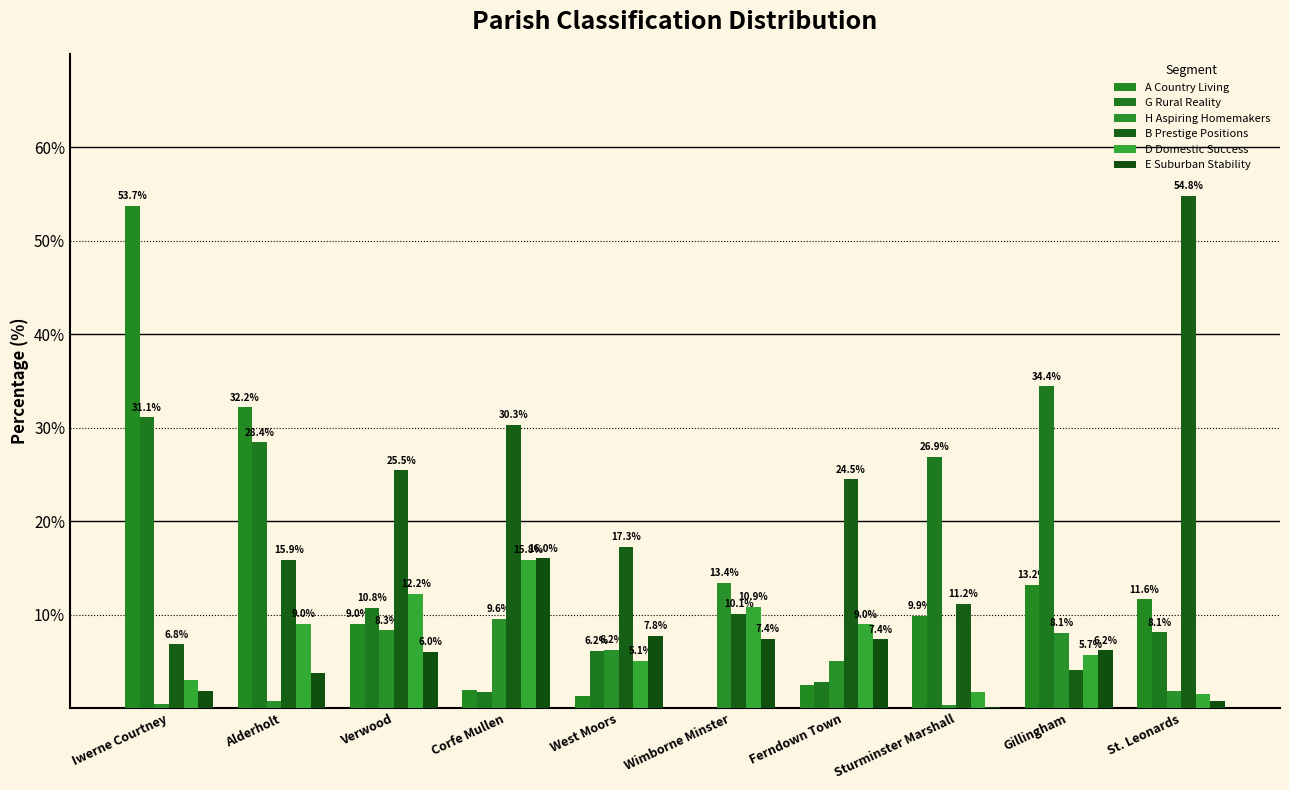

What are all the series names shown in the legend?

A Country Living, G Rural Reality, H Aspiring Homemakers, B Prestige Positions, D Domestic Success, E Suburban Stability